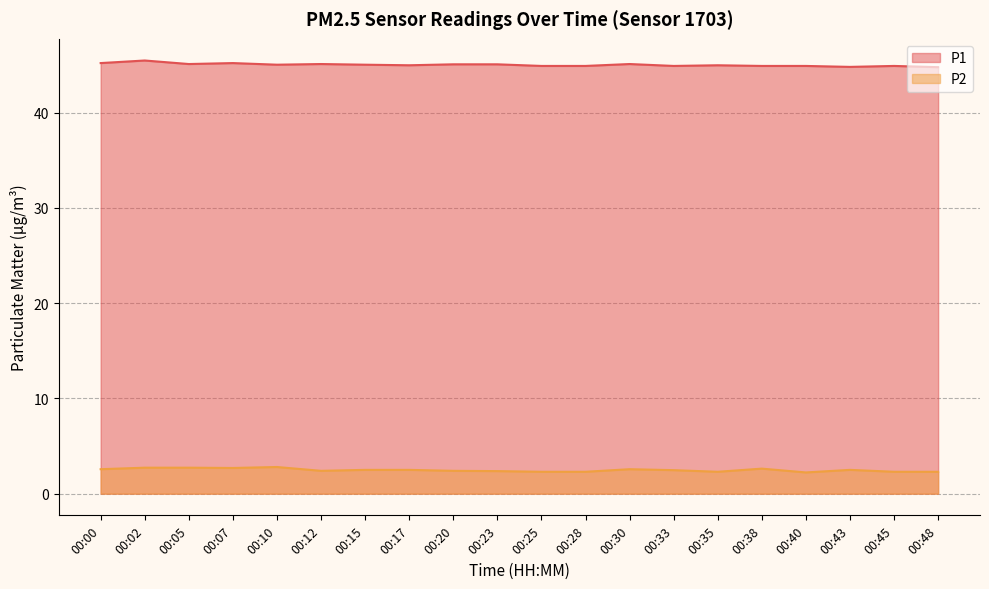

Does the chart display data point markers on the line(s)?

No